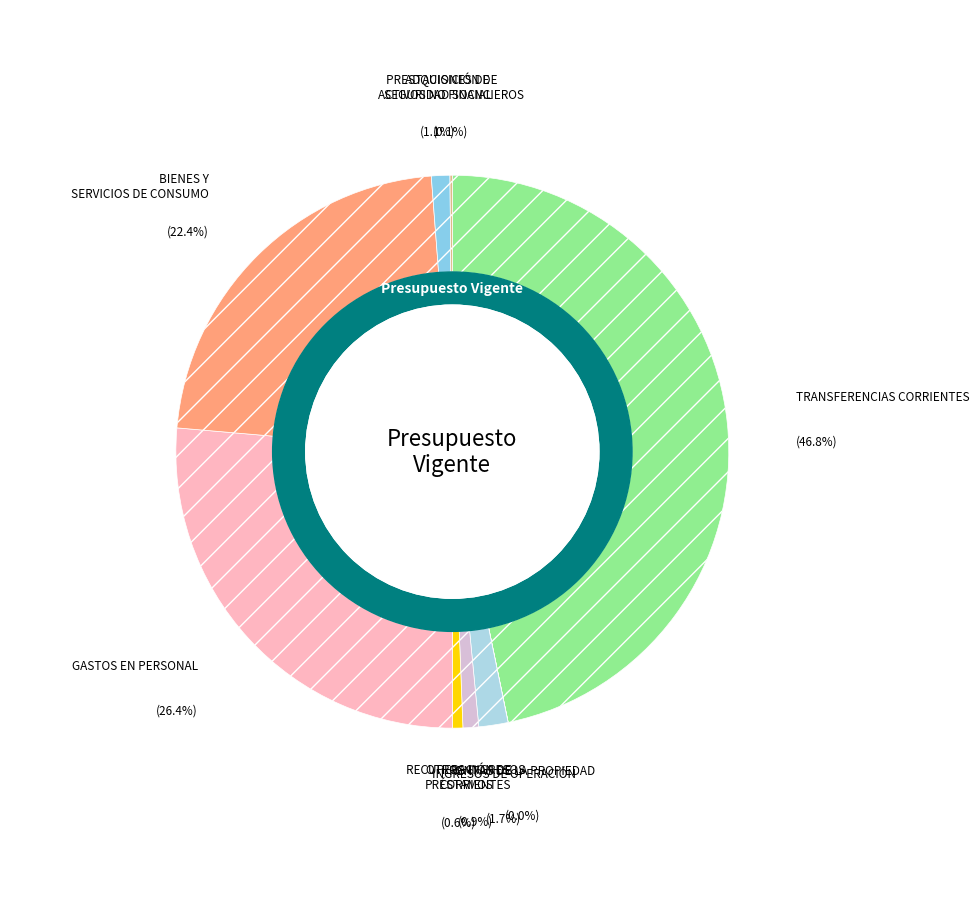

What is the largest slice in the pie chart?

TRANSFERENCIAS CORRIENTES